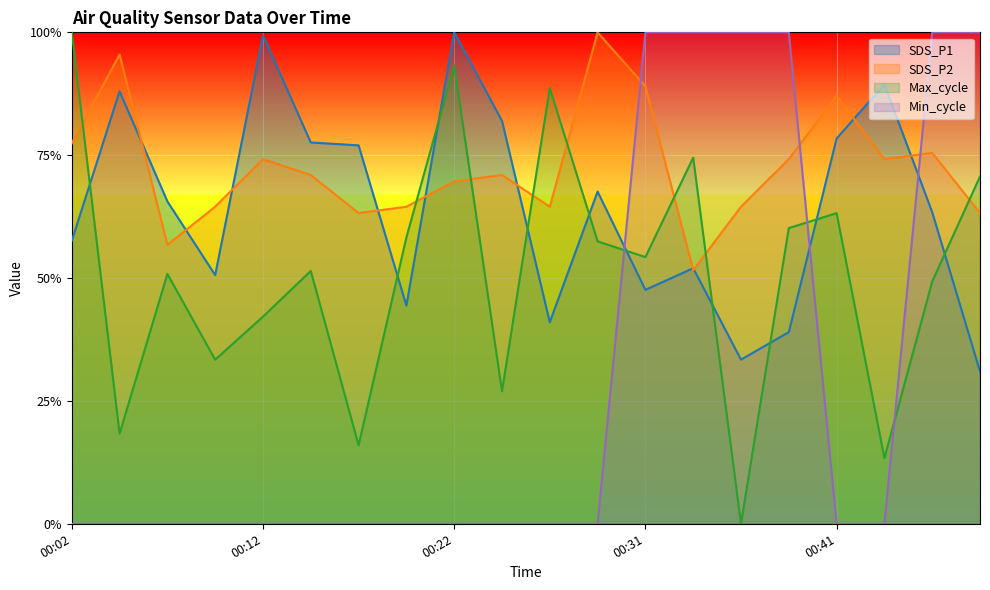

List the series in order of their overall mean, lowest first.

Min_cycle, Max_cycle, SDS_P1, SDS_P2